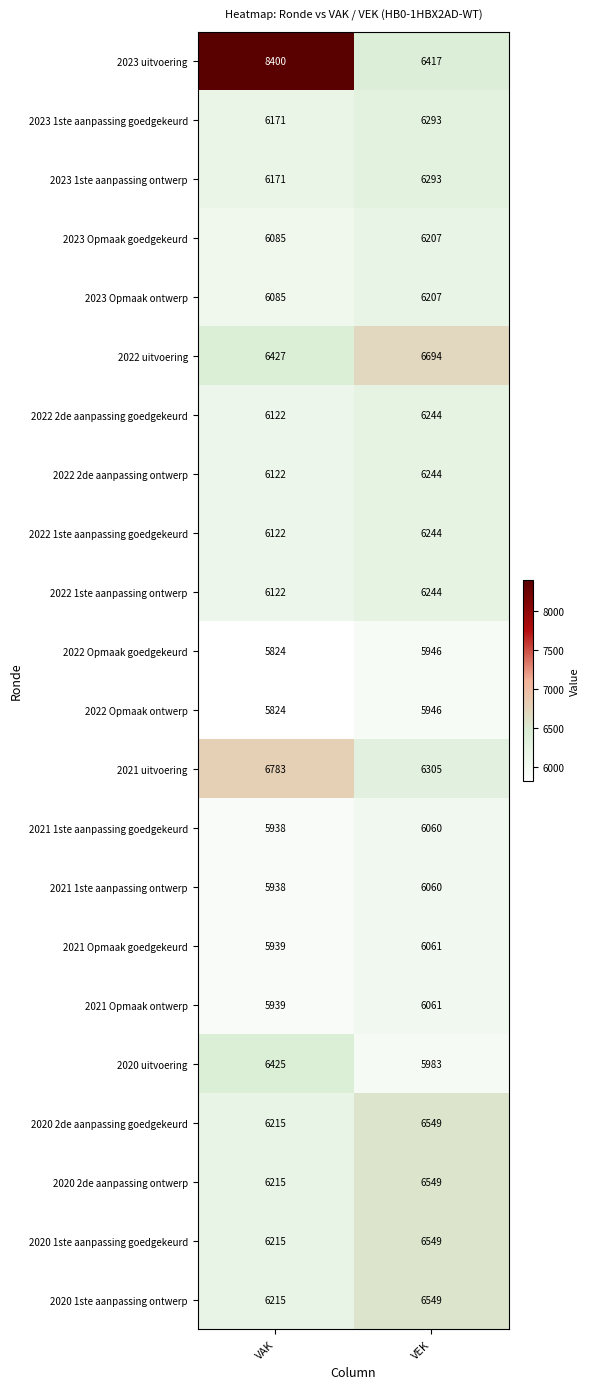

What value does the 2023 uitvoering series have at VAK, to the nearest 100?

8400